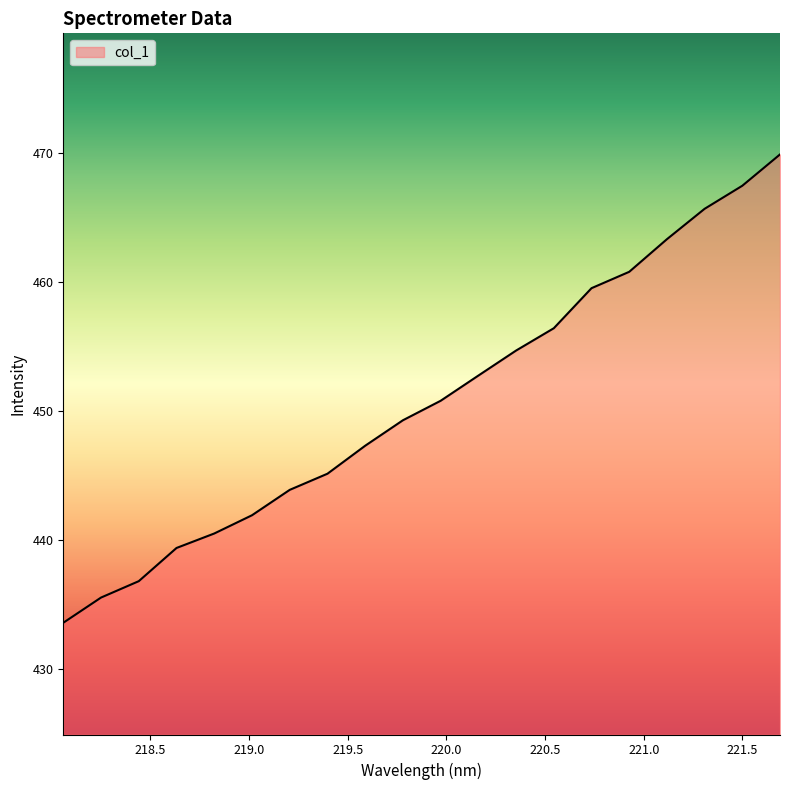

Reading right to left, transcribe all the data shown in this chart.

469.9	467.5	465.7	463.3	460.8	459.5	456.4	454.7	452.7	450.8	449.3	447.3	445.1	443.9	441.9	440.5	439.4	436.8	435.5	433.6